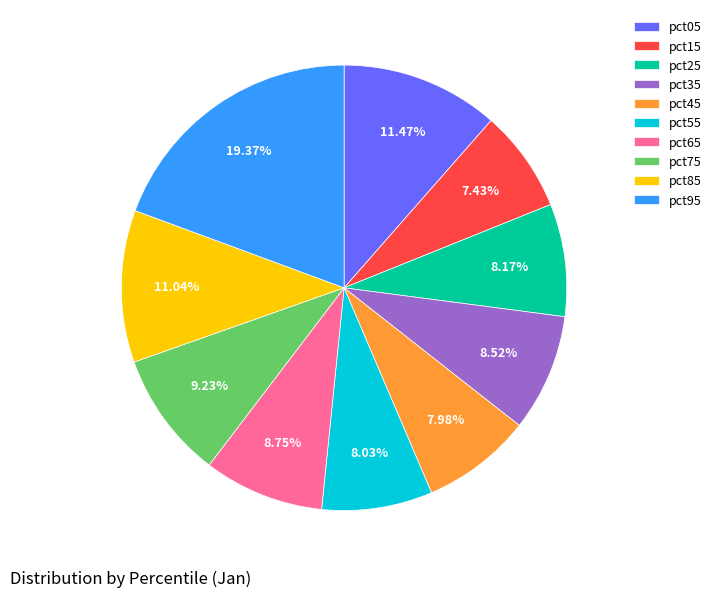

Which category has the biggest portion of the pie?

pct95